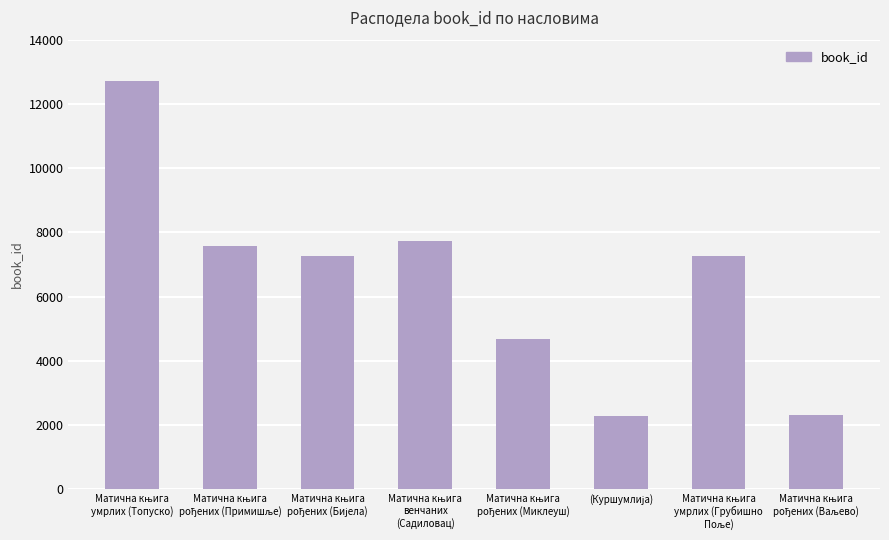

What is the minimum value shown in the chart?

2283